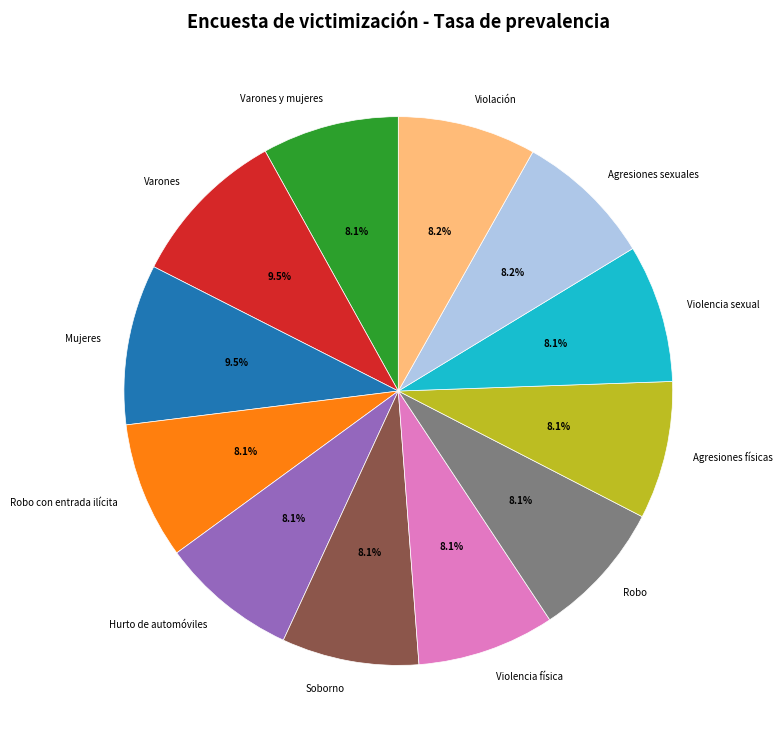

What percentage is NOT represented by Agresiones físicas?

91.9%